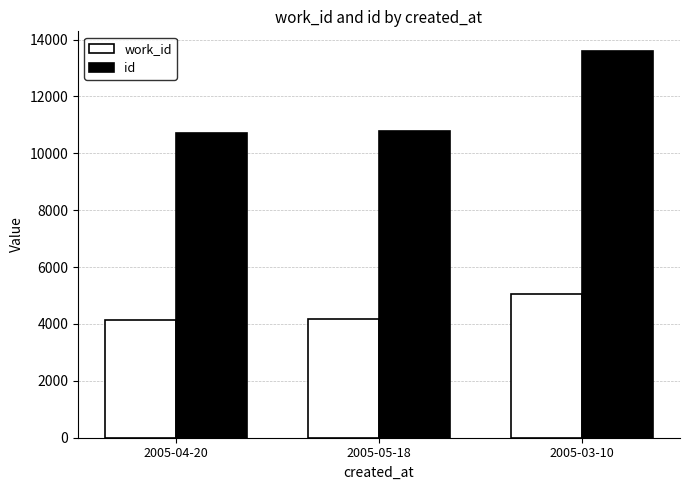

What position from the left is 2005-03-10?

3